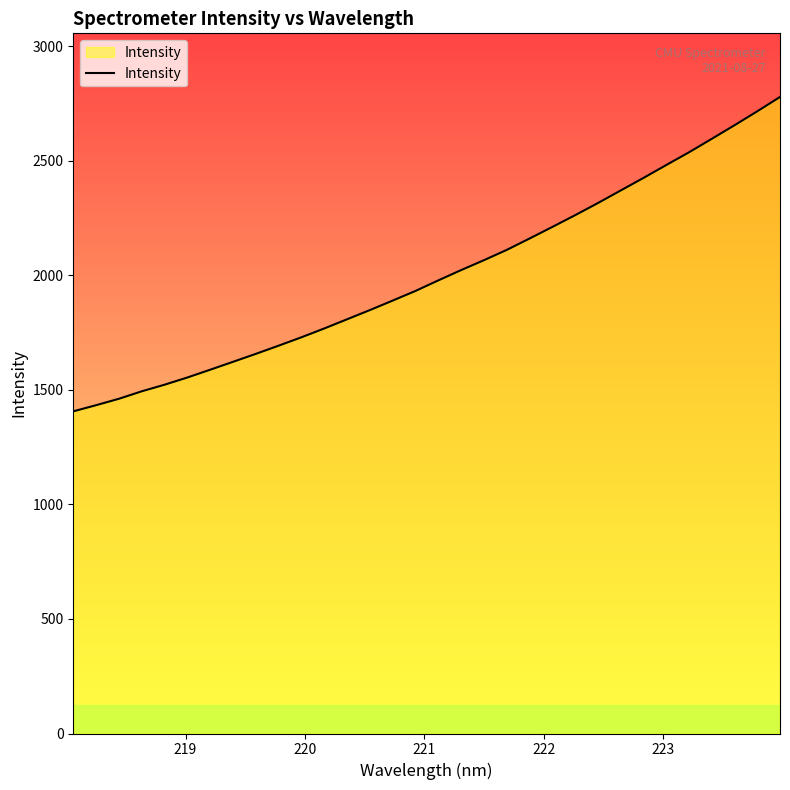

What is the difference between the maximum and minimum values?

1372.4